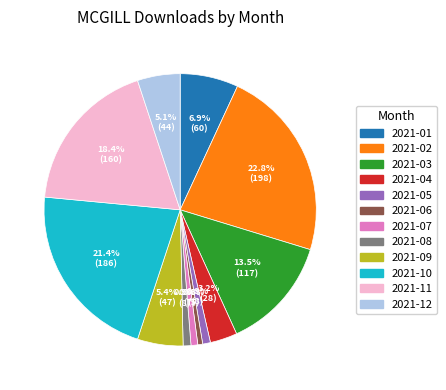

What percentage do 2021-11 and 2021-02 together represent?

41.2%